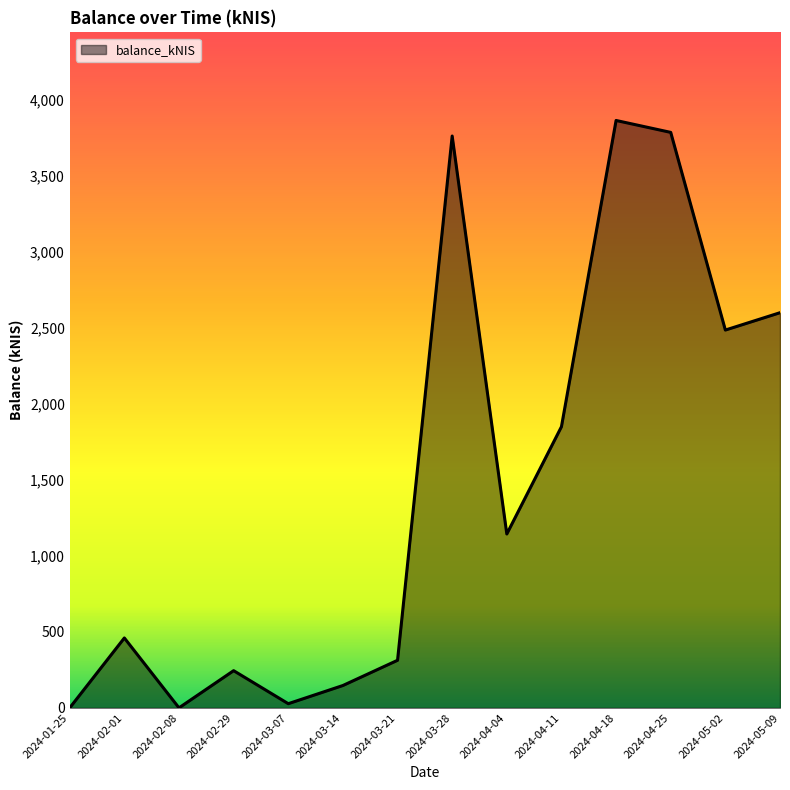

Where does the data first go above 1144?

2024-03-28